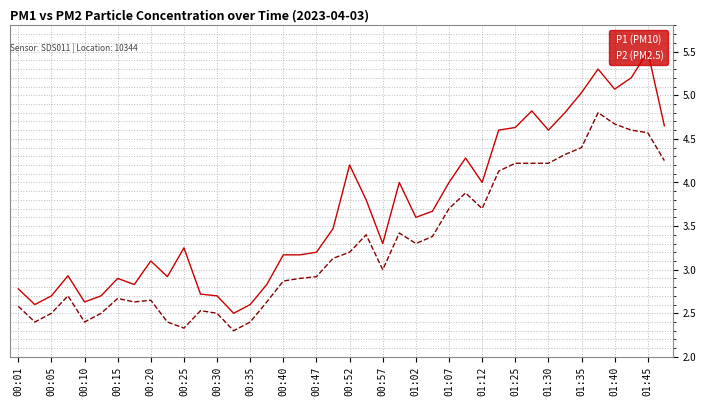

Which series has the largest total across all categories?

P1 (PM10)